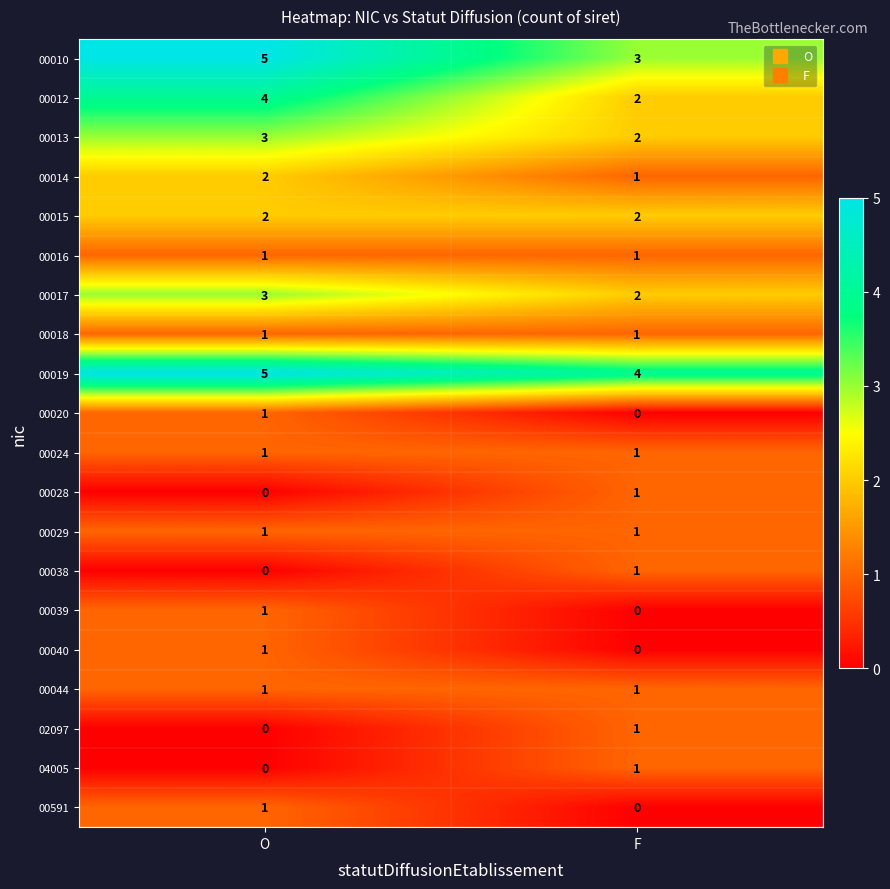

The value of 00038 at F is 2. True or false?

False